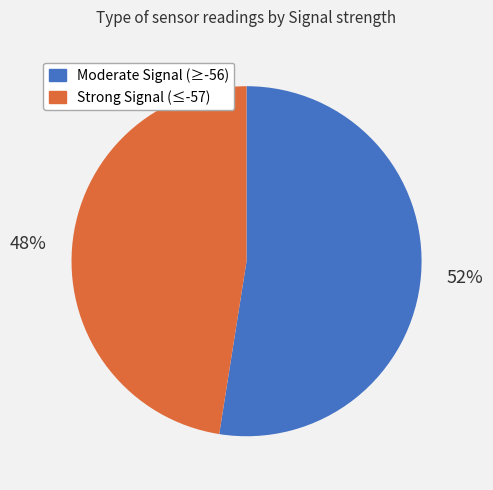

To the nearest percent, what is the average slice percentage?

50%